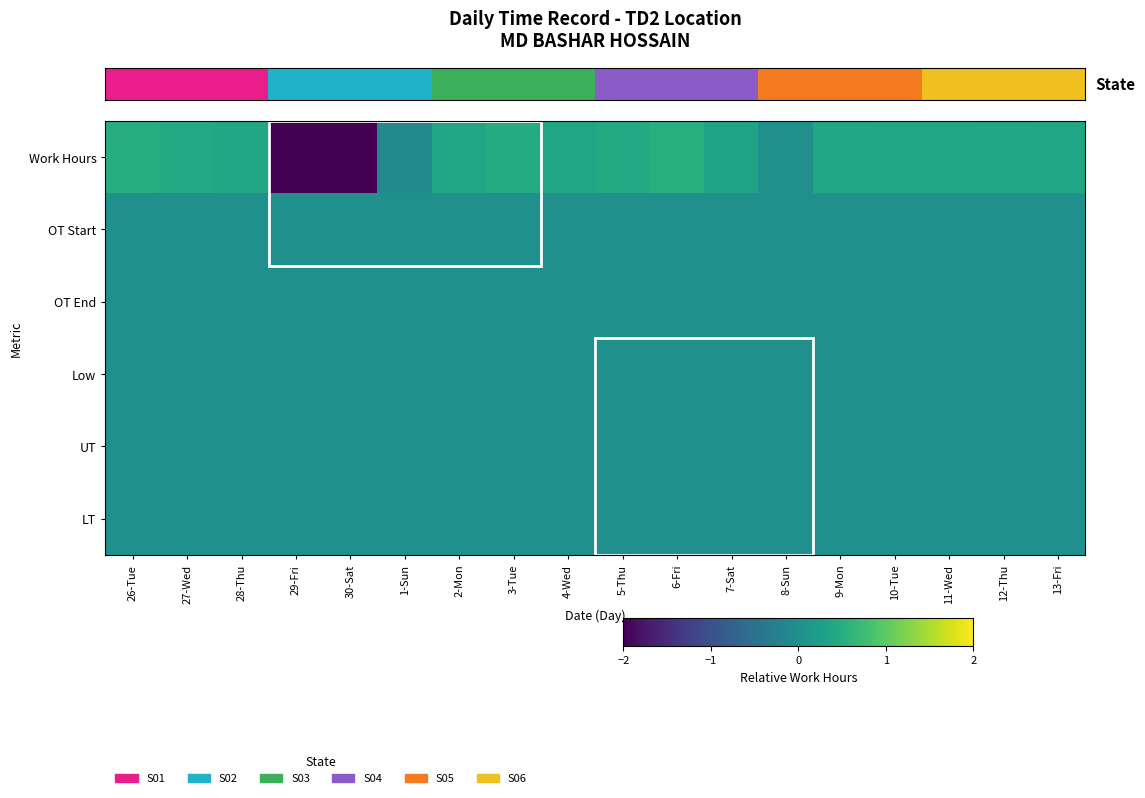

How many distinct data groups are displayed?

6